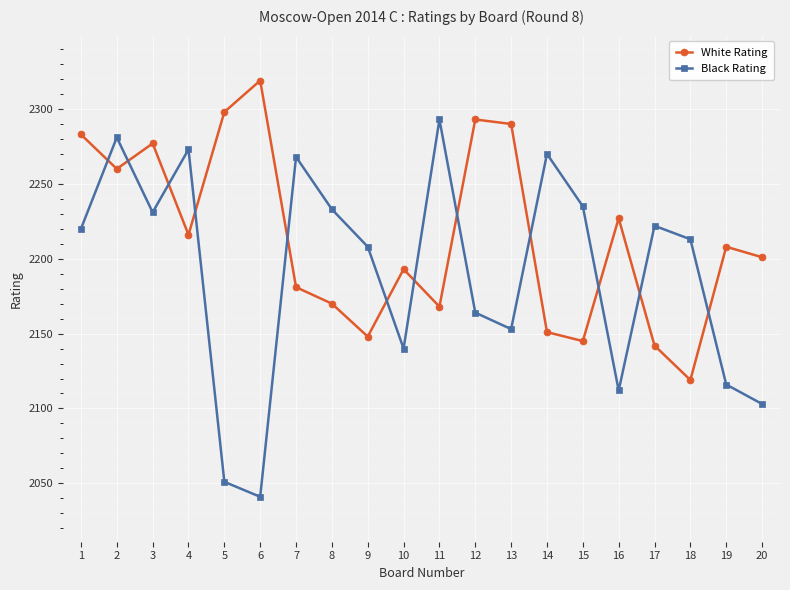

True or false: Black Rating and White Rating intersect in this chart.

True